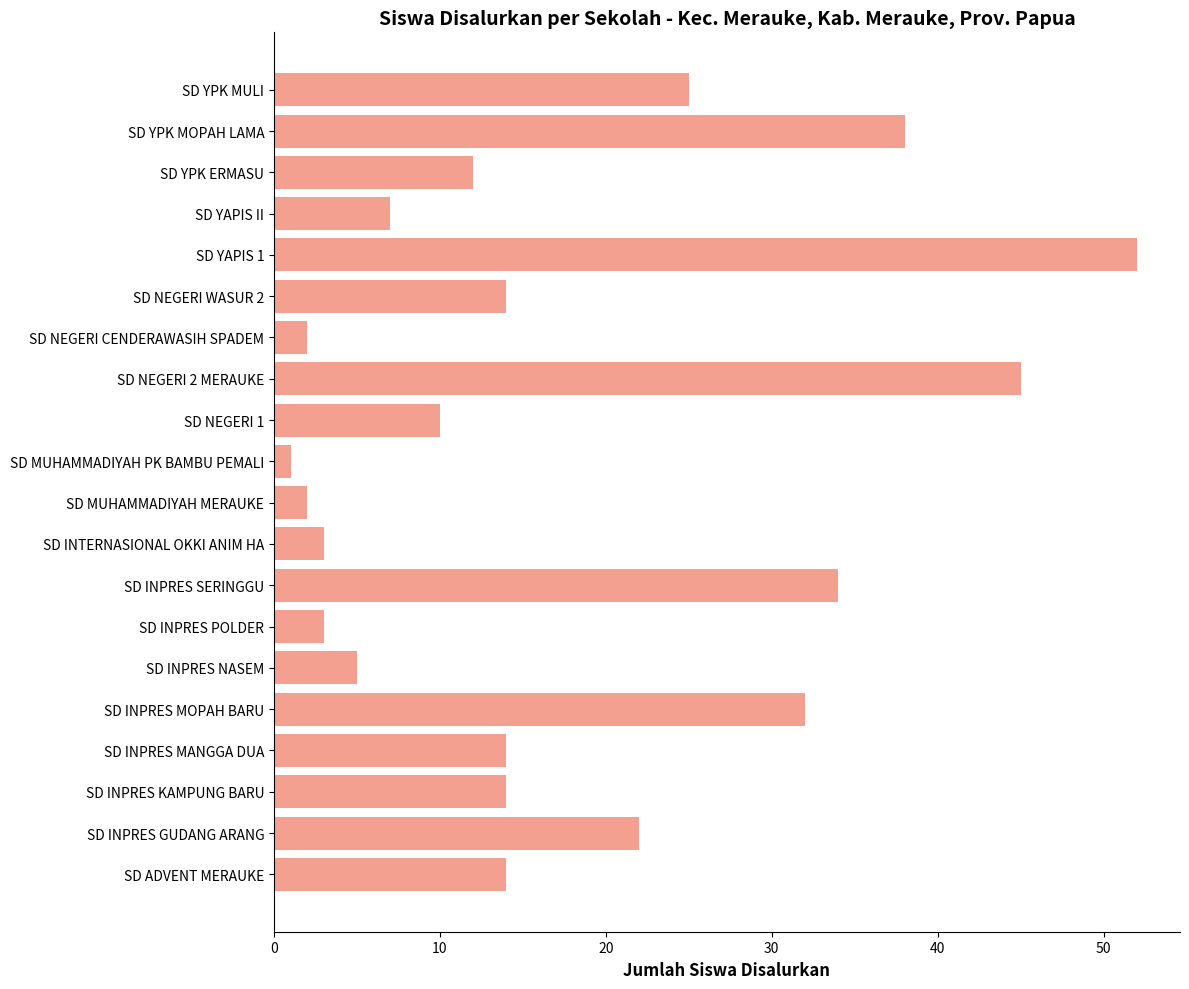

What is the maximum value shown in the chart?

52